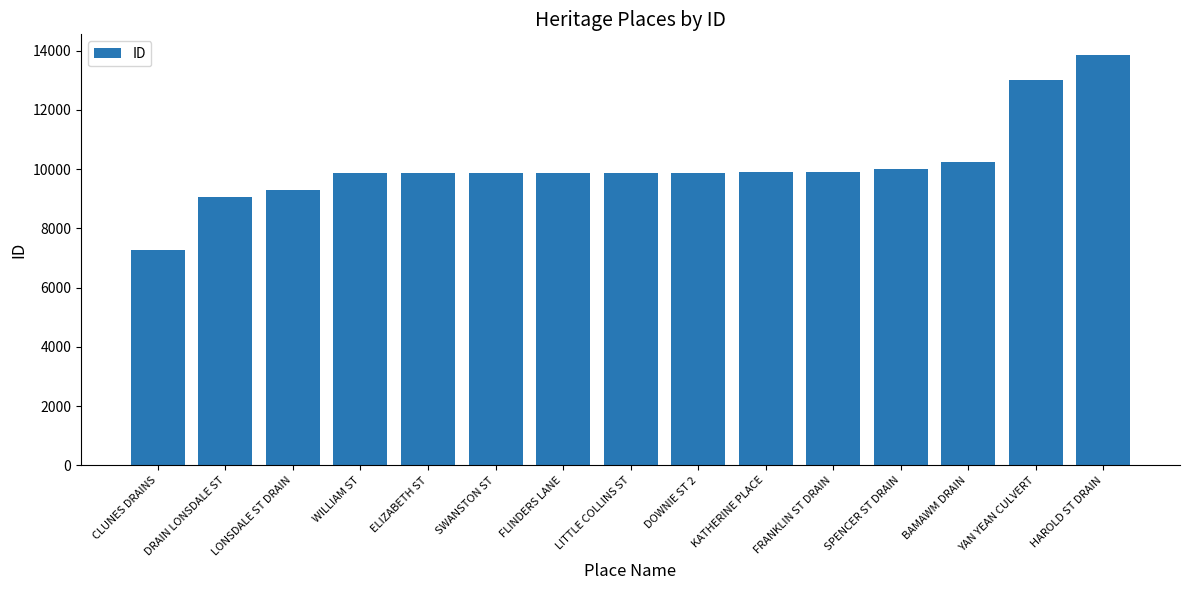

Does the chart contain any negative values?

No